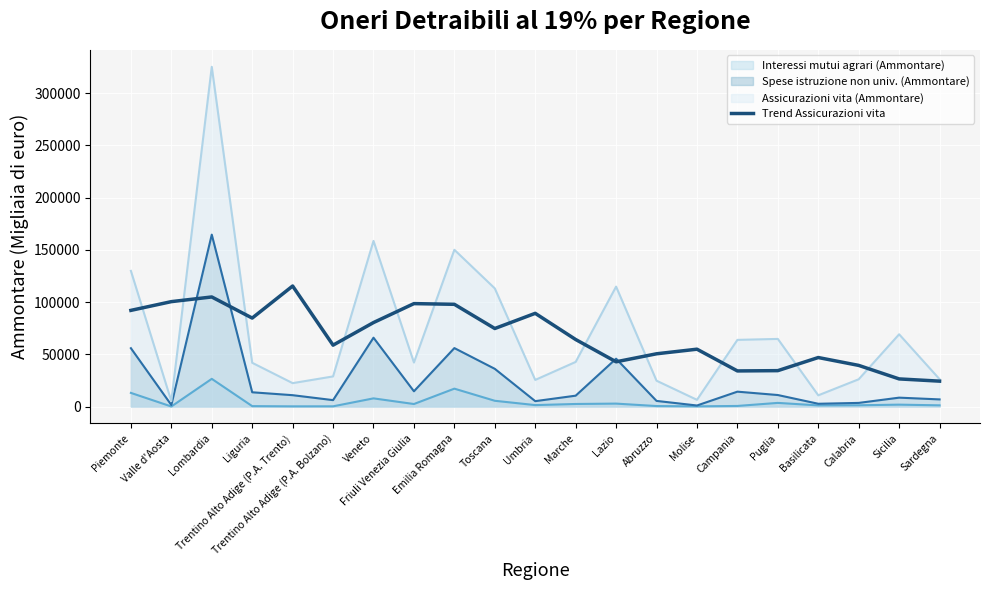

What is the approximate value at Calabria?

39368.2